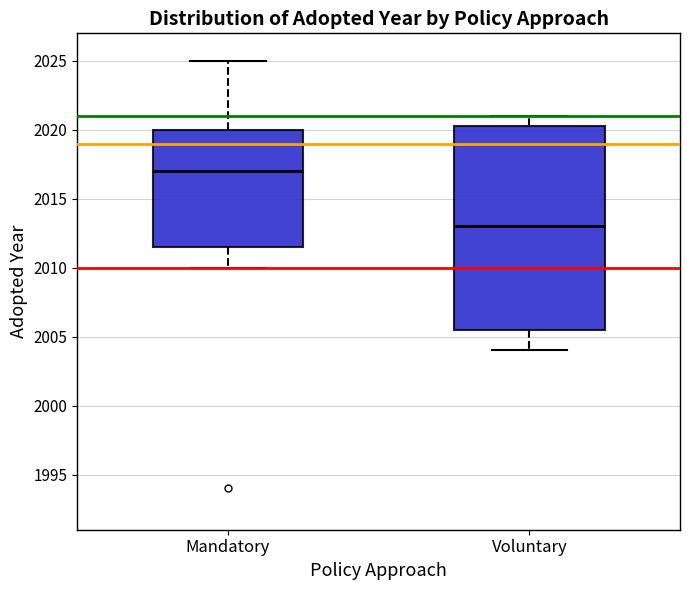

Where is the lower edge of the box for Voluntary on the y-axis? The values are not printed on the chart, so give them approximately, as read against the axis.

2005.5